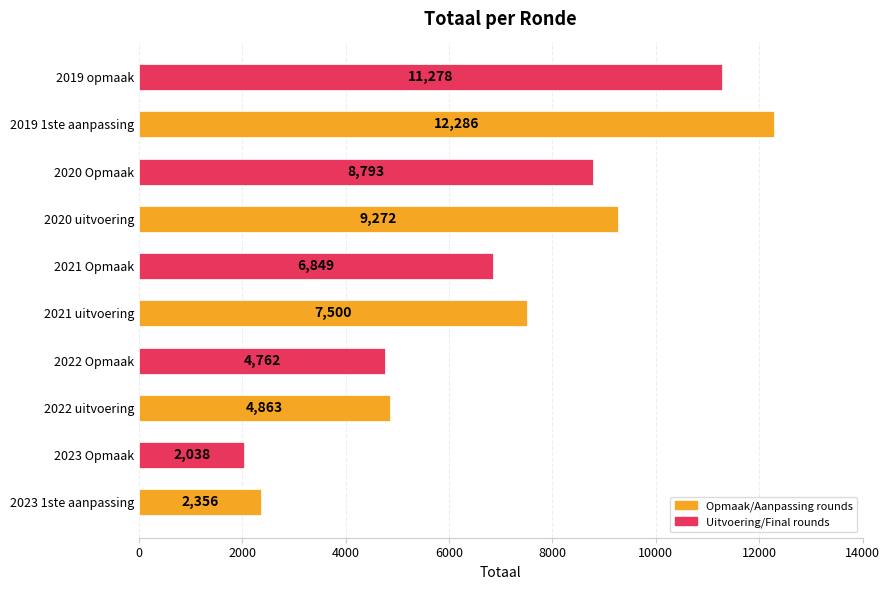

What is the change in value from 2023 Opmaak to 2021 uitvoering?

+5462